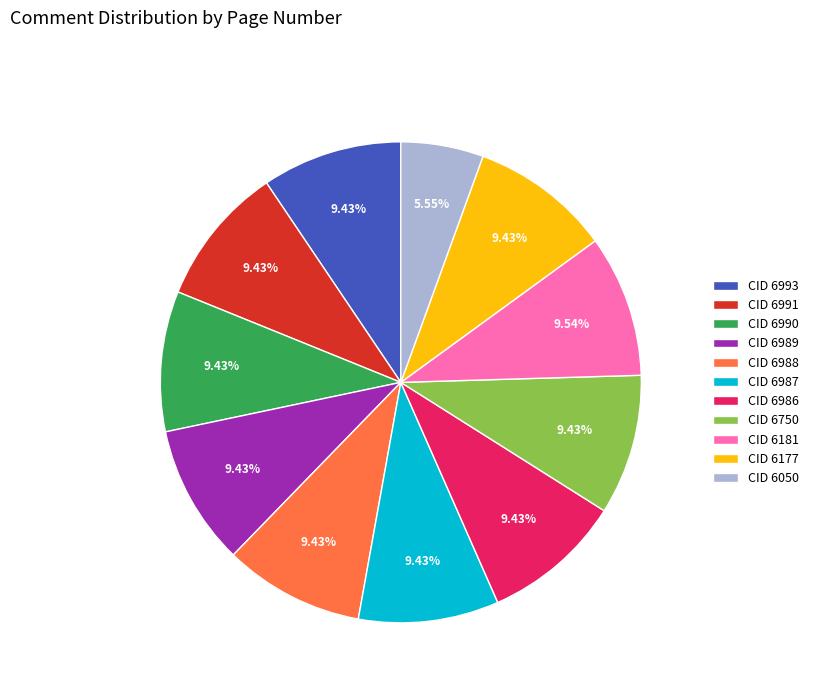

Is there a majority slice in this chart?

No